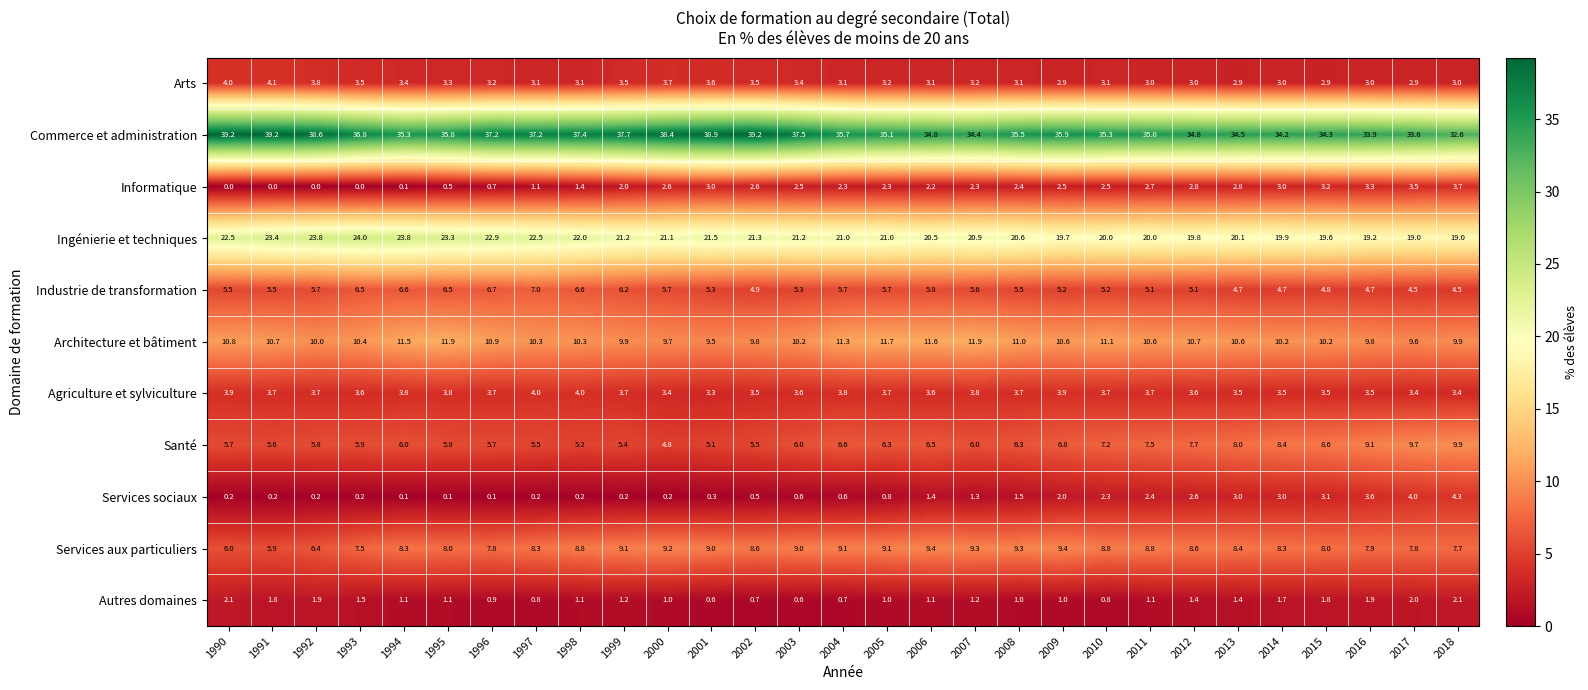

The value of Informatique at 2014 is 3.0. True or false?

True